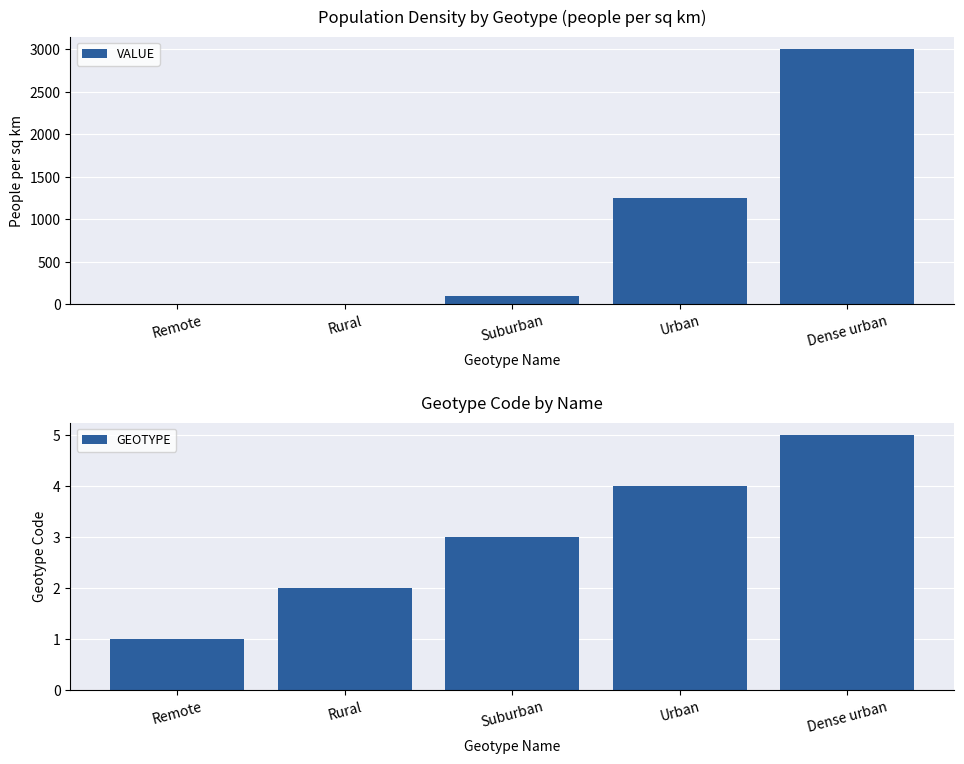

What is the sum of all GEOTYPE values?

15